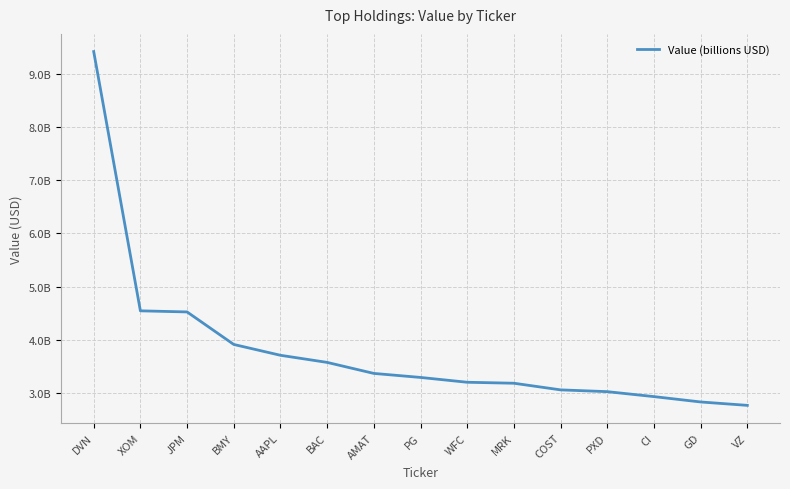

Reading left to right, transcribe all the data shown in this chart.

DVN=9.4	XOM=4.5	JPM=4.5	BMY=3.9	AAPL=3.7	BAC=3.6	AMAT=3.4	PG=3.3	WFC=3.2	MRK=3.2	COST=3.1	PXD=3.0	CI=2.9	GD=2.8	VZ=2.8